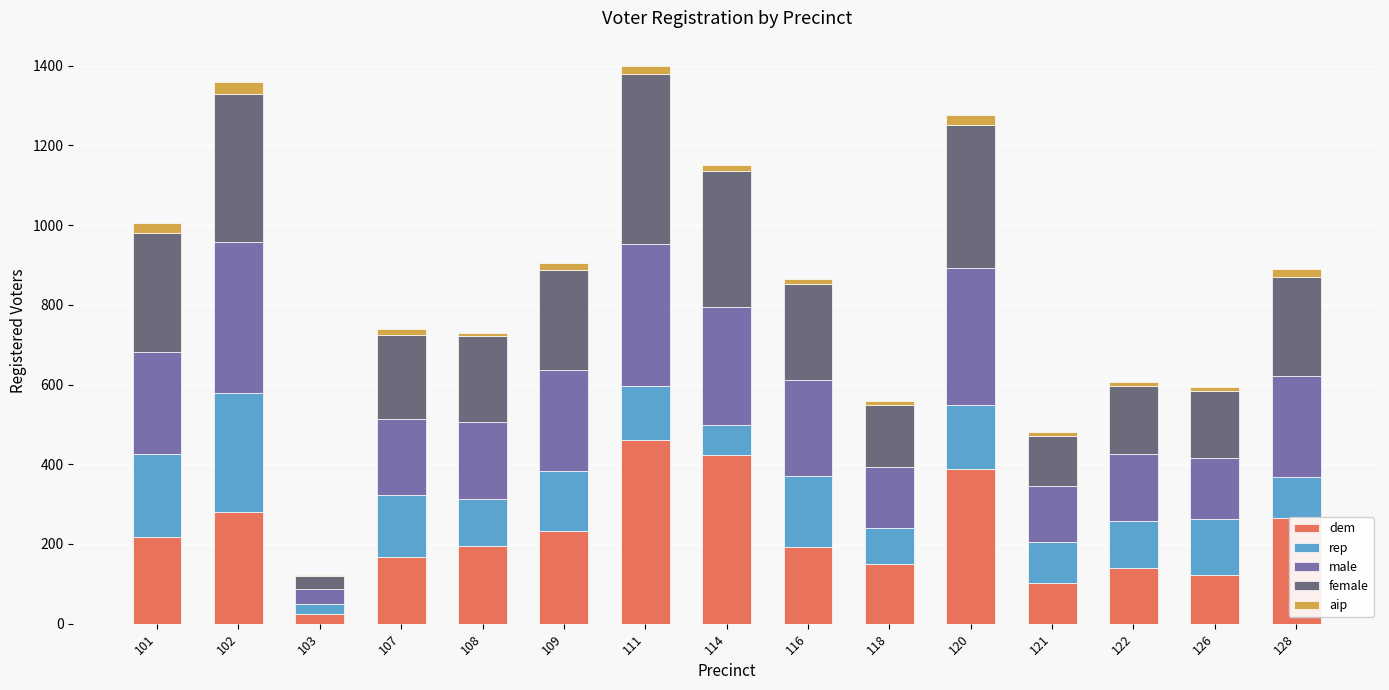

The dem series shows 226 at 120. True or false?

False